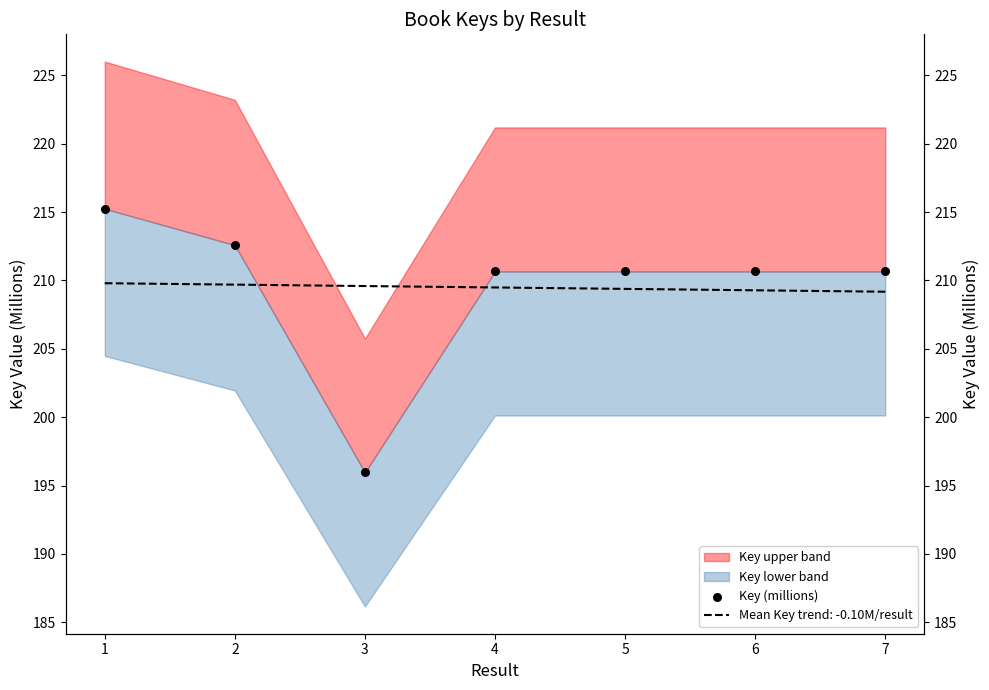

Which has a higher value, 2 or 1?

1